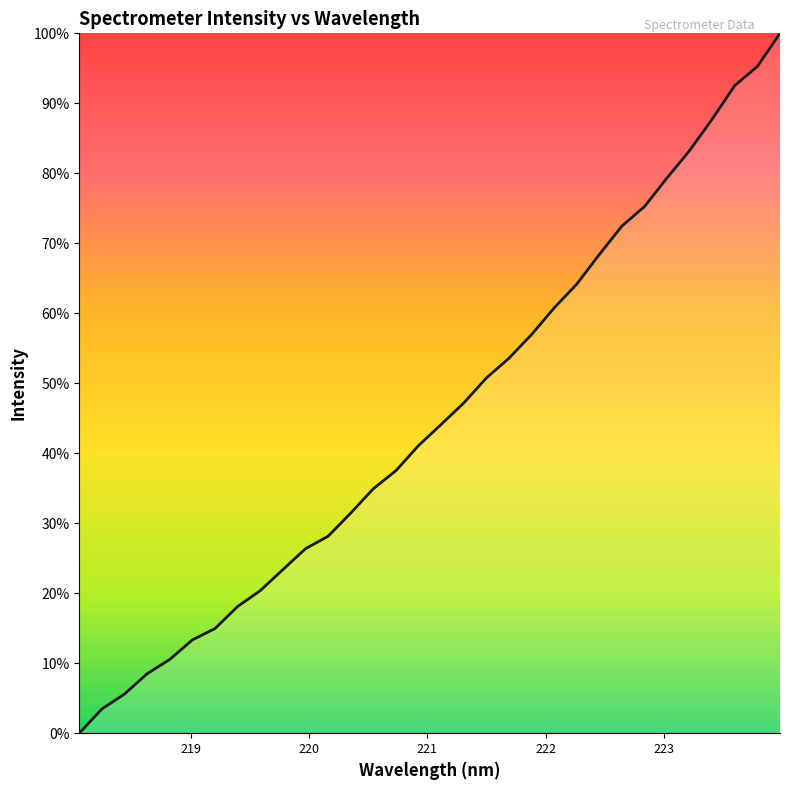

What is the maximum value shown in the chart?

100.0